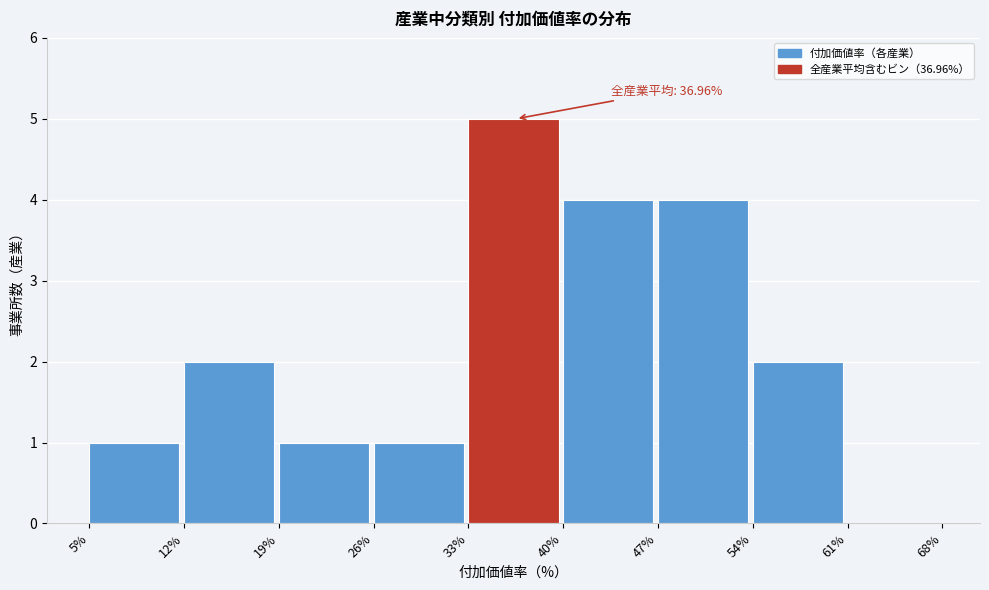

Over which range of the x-axis is the bar tallest?

33% to 40%